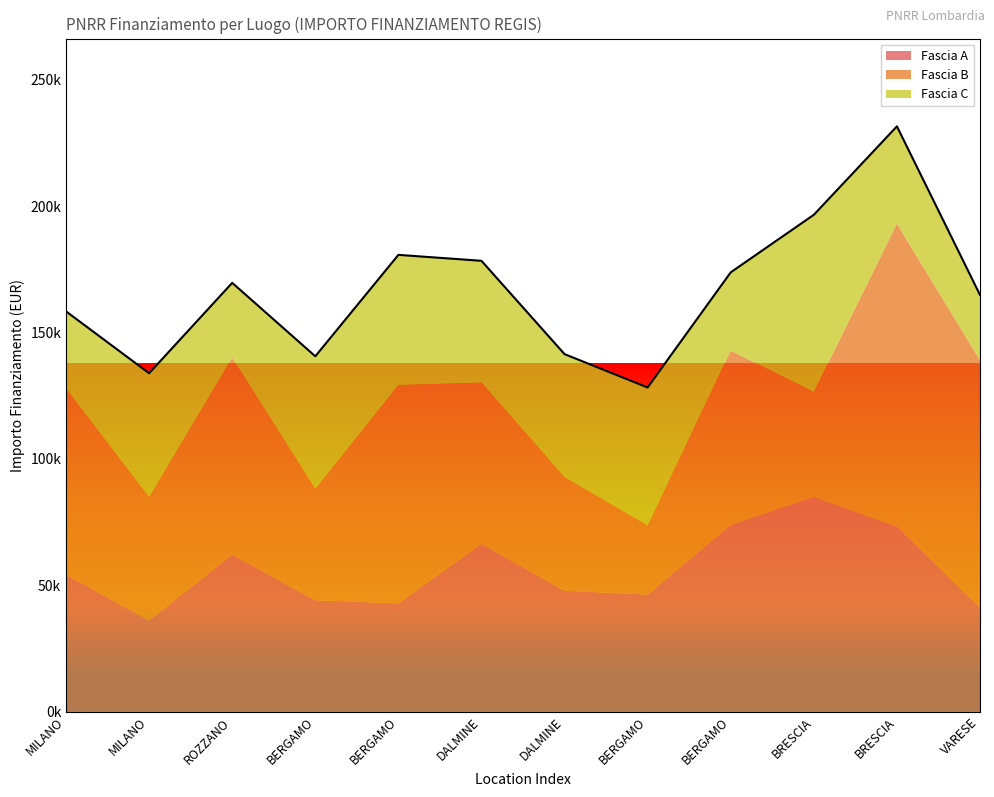

What is the minimum value for Fascia C?

25842.4